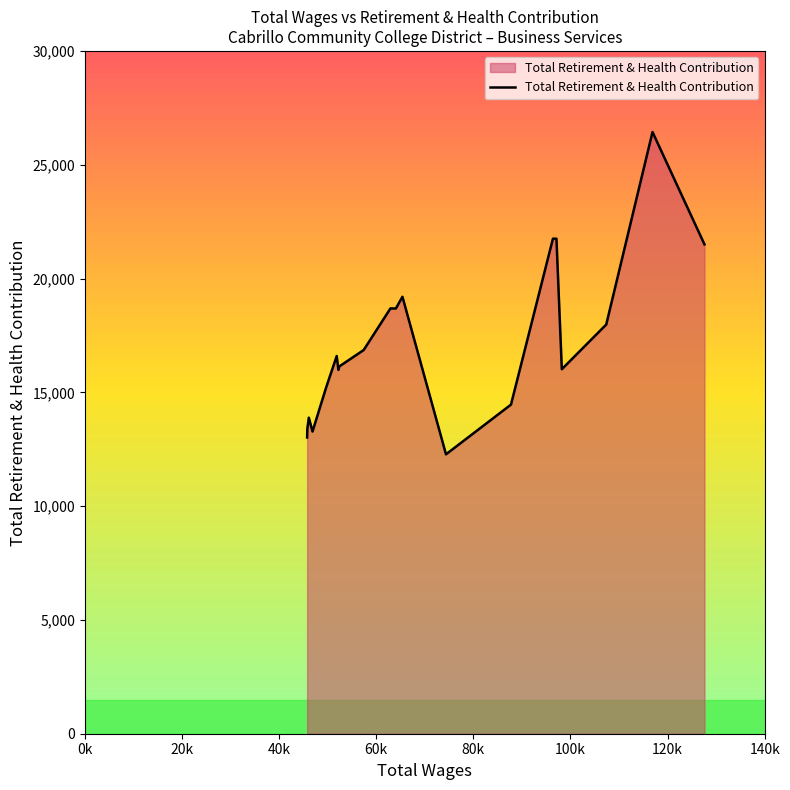

What is the smallest value displayed?

12276.0